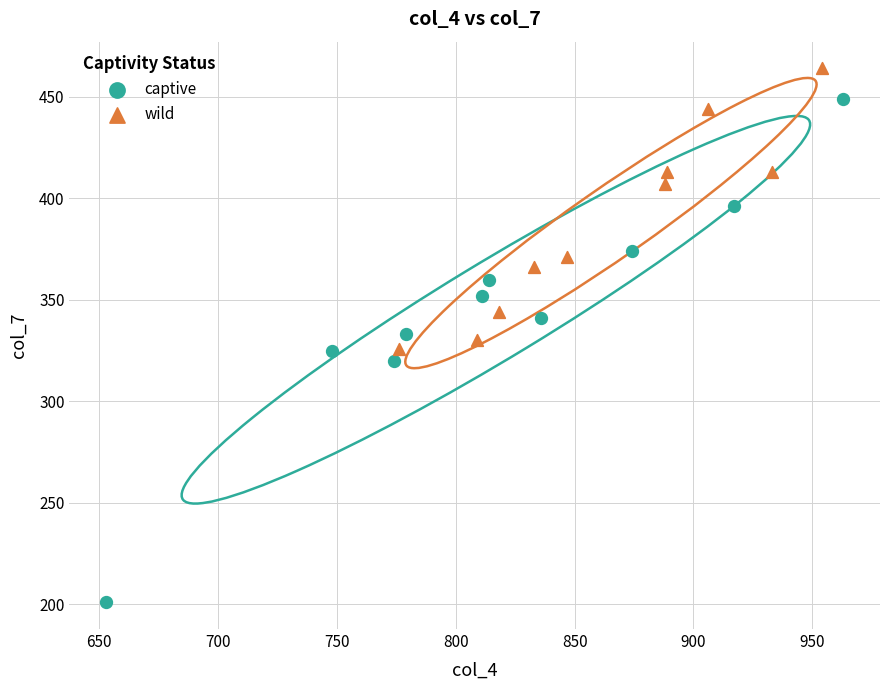

Which series reaches the maximum Y coordinate?

wild